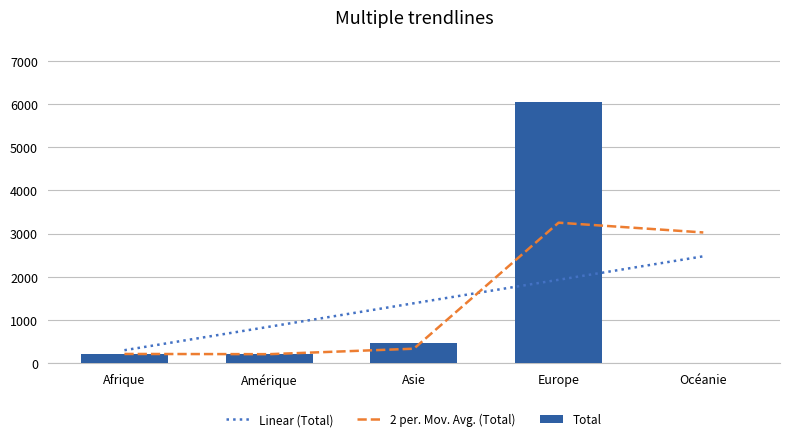

At which label does Total reach its peak?

Europe